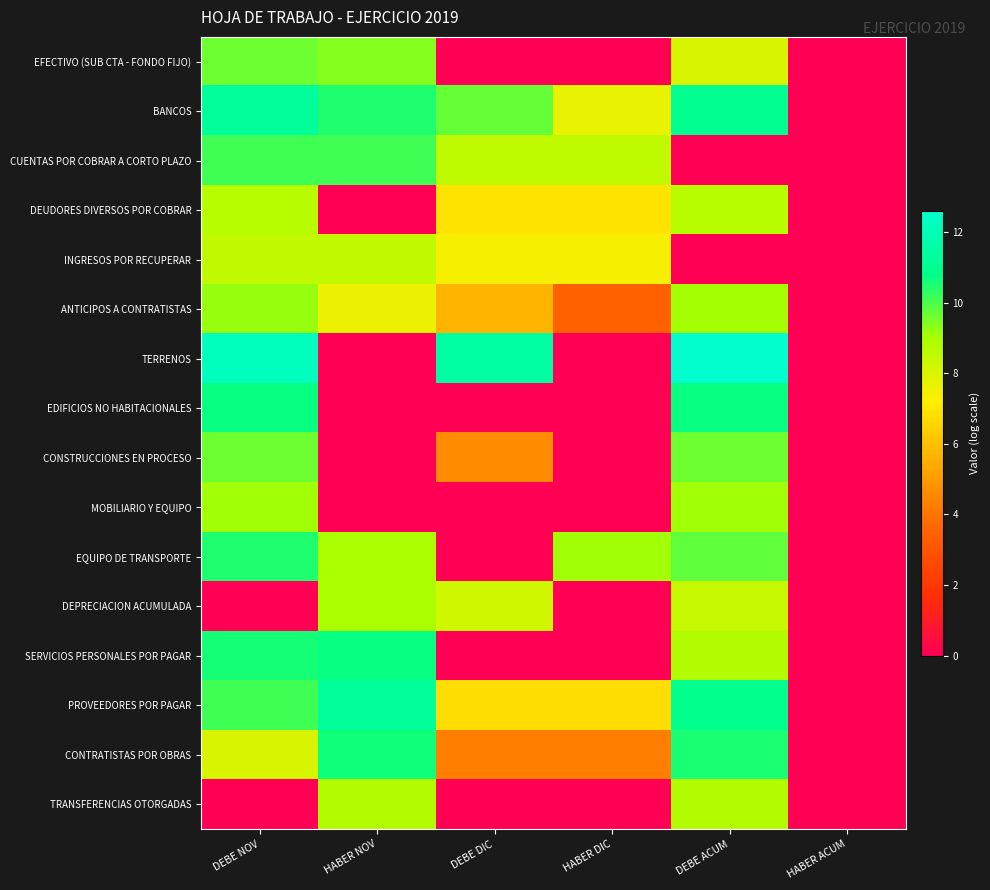

What is the total value across all series at DEBE ACUM?

136.1